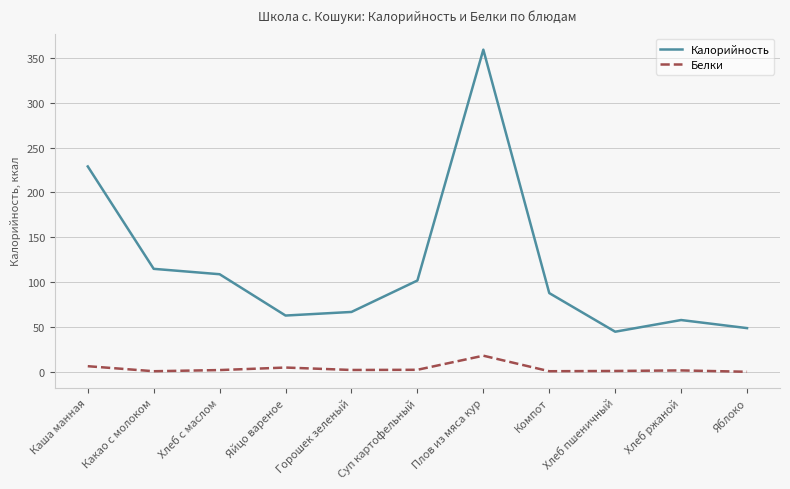

List the series in order of their overall mean, lowest first.

Белки, Калорийность